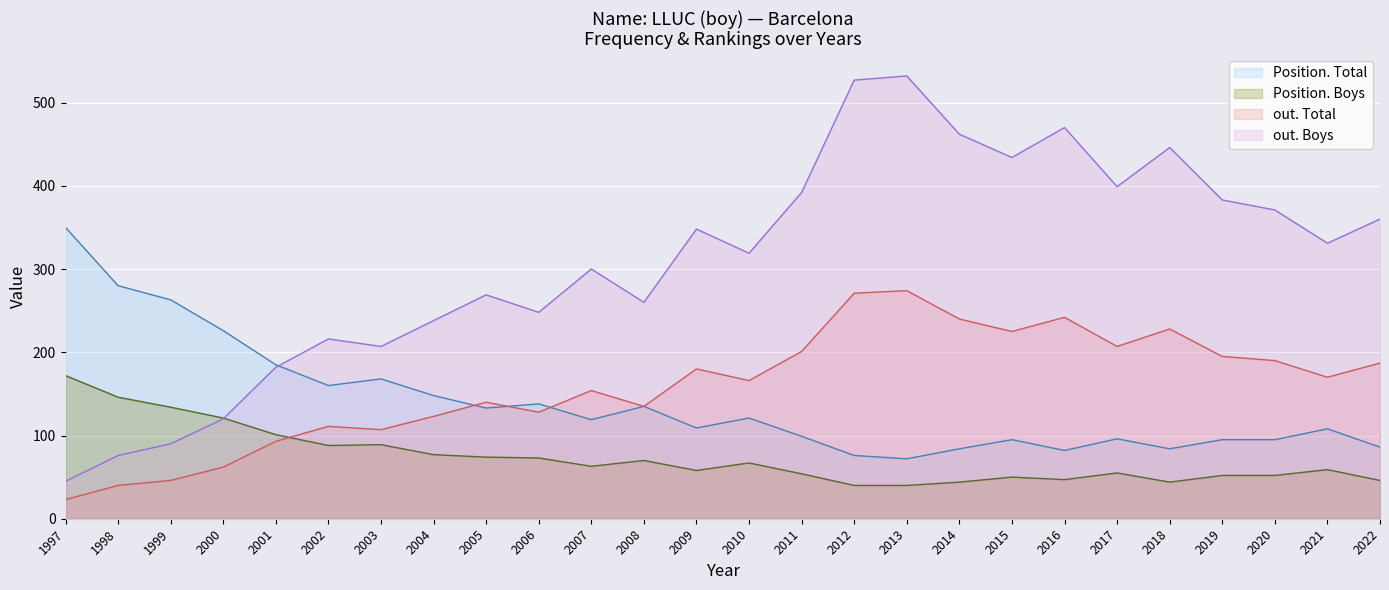

Does the chart display data point markers on the line(s)?

No